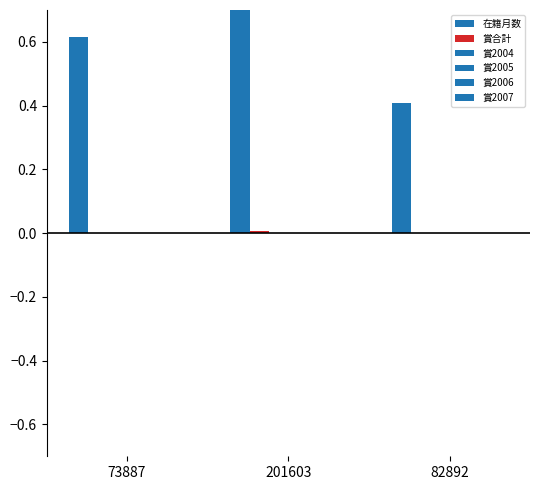

What is the difference between the 在籍月数 values at 201603 and 82892?

1.0